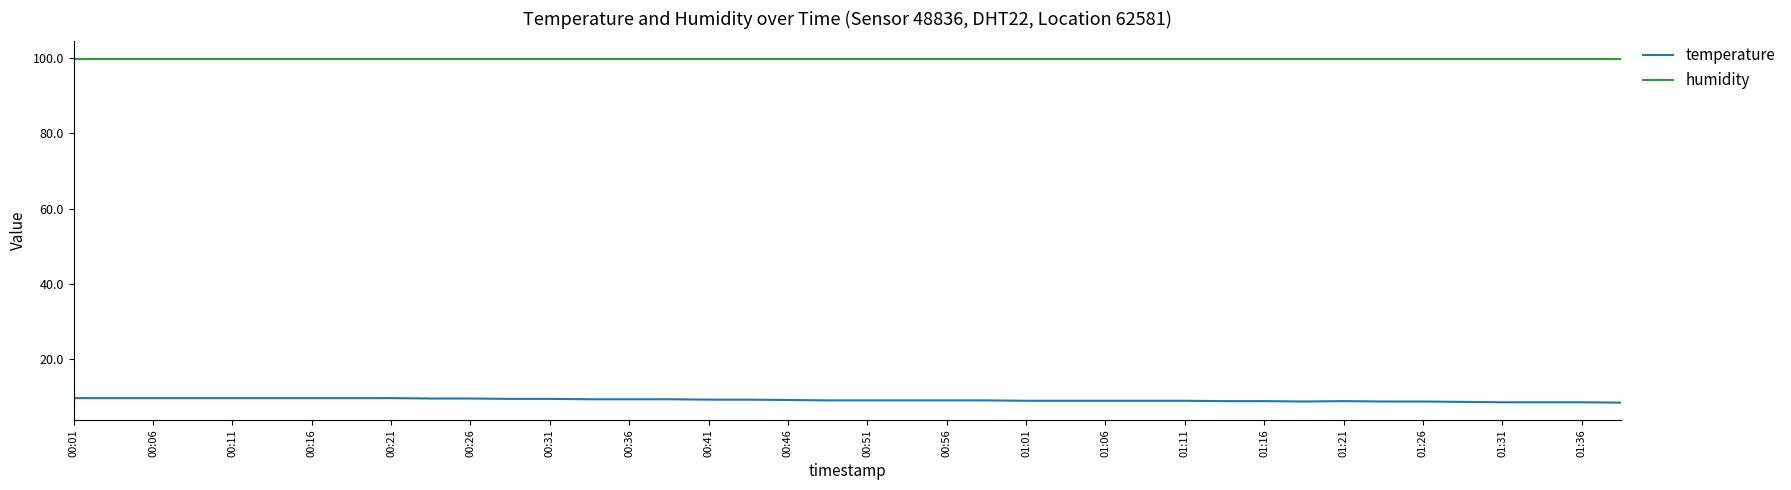

Which series has the largest range (max minus min)?

temperature